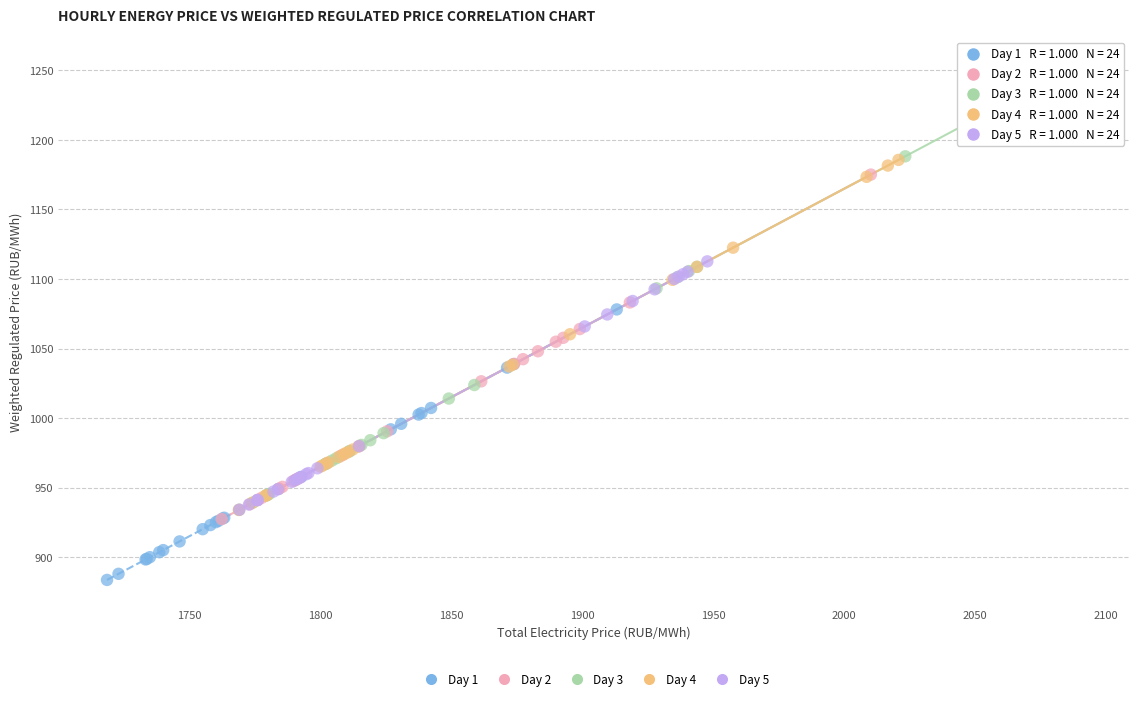

Which series has the widest spread of Y values?

Day 3